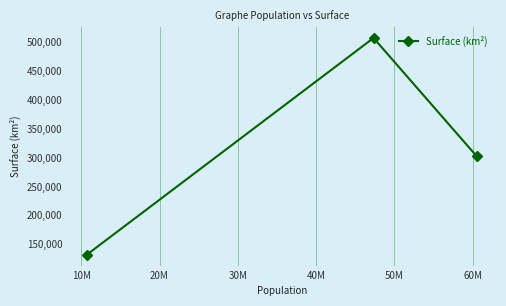

What is the difference between the maximum and second lowest values?

203920